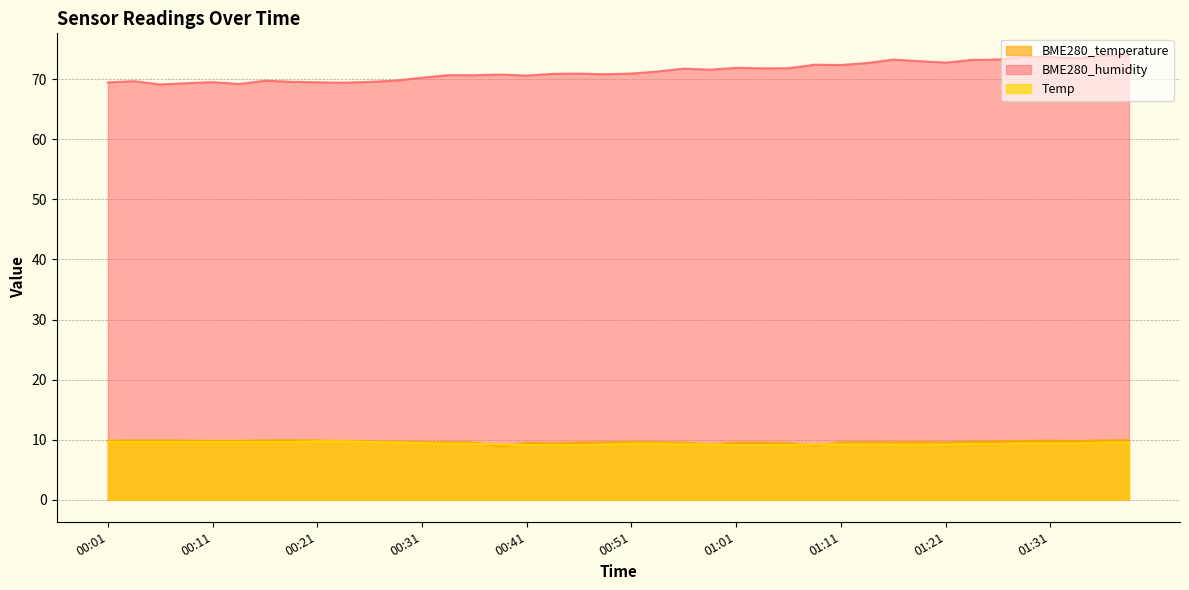

At which label is Temp closest to 9?

00:41